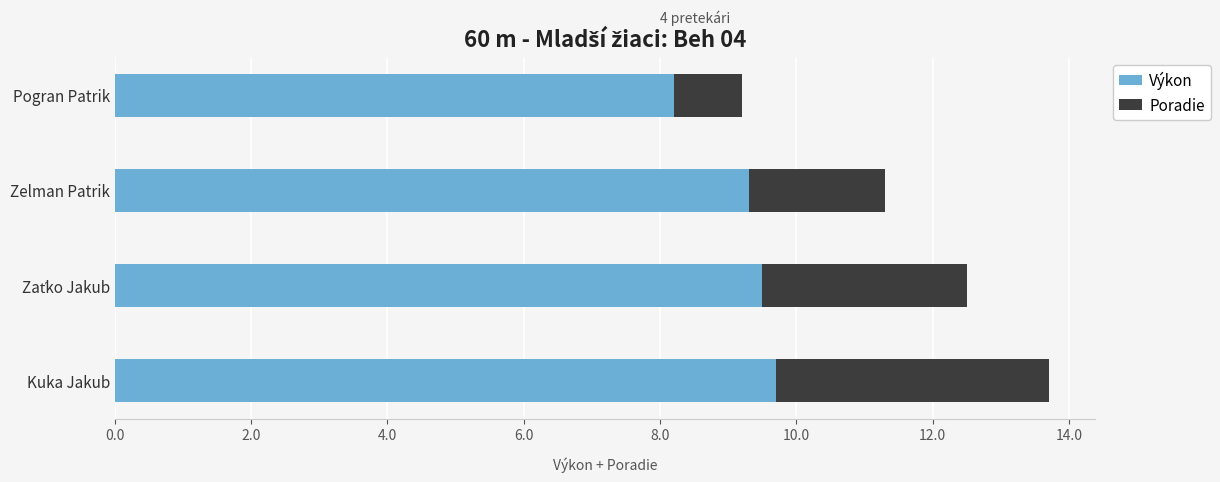

At which label does Výkon reach its minimum?

Pogran Patrik